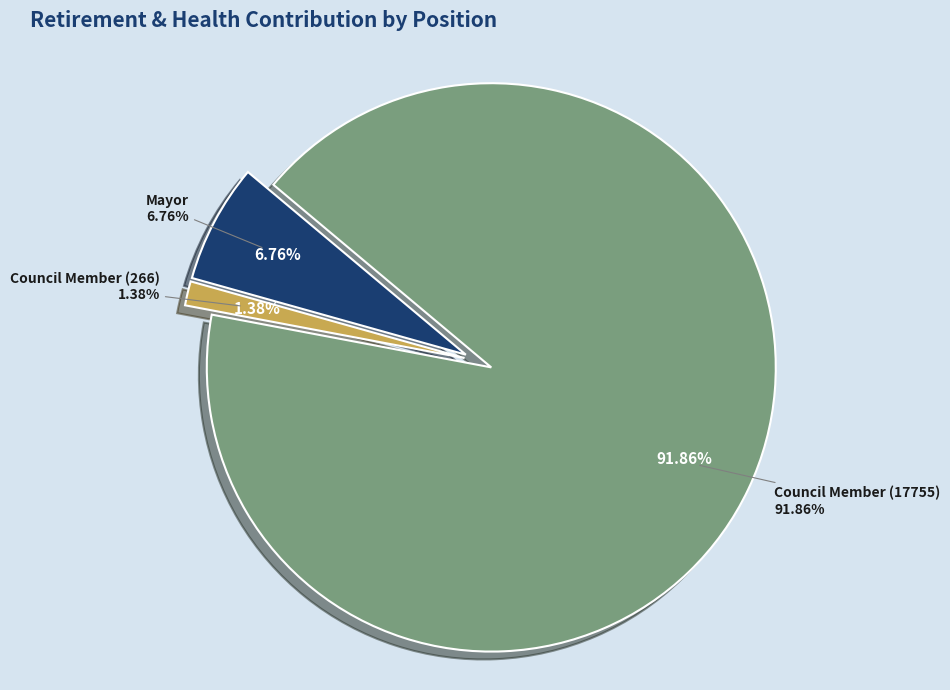

Count the number of slices in the pie.

3